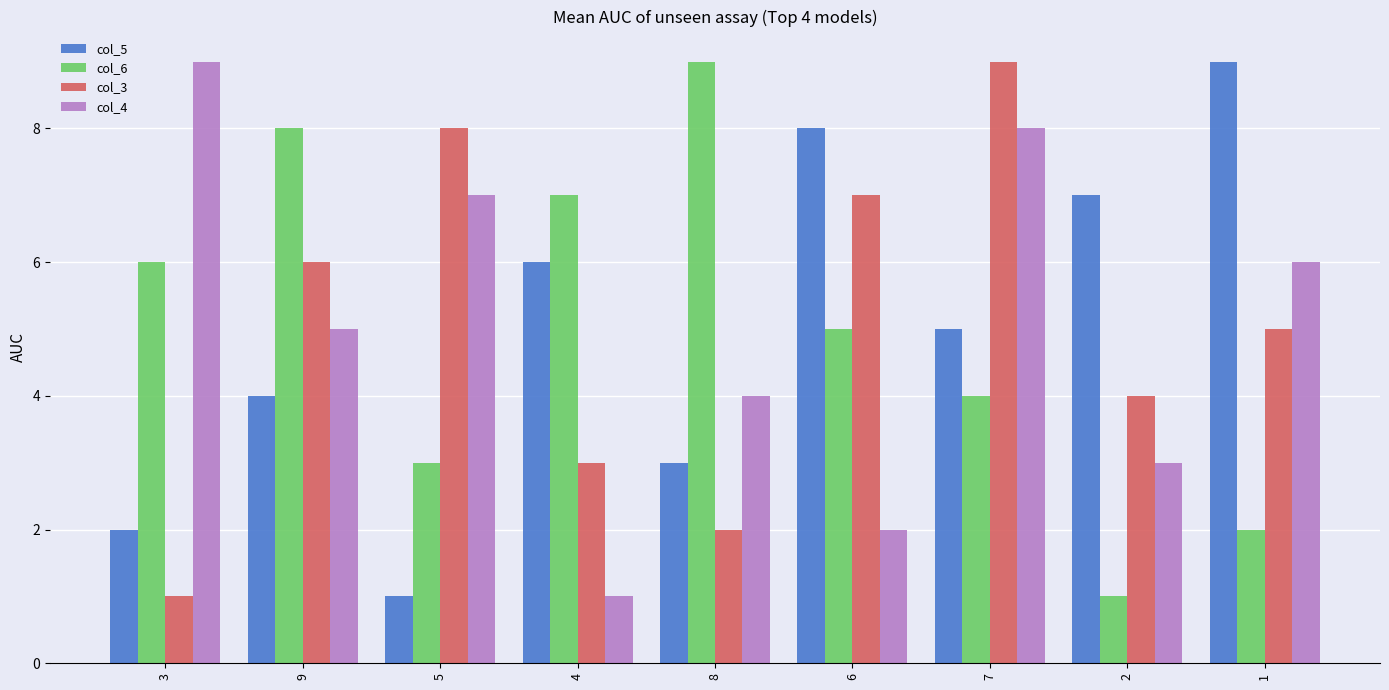

What is the label of the 6th bar from the left?

6